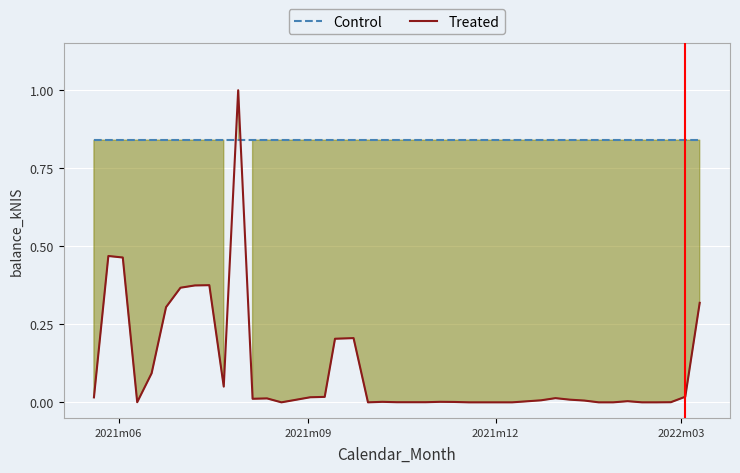

After their last crossing, which series has the higher values: Control or Treated?

Control